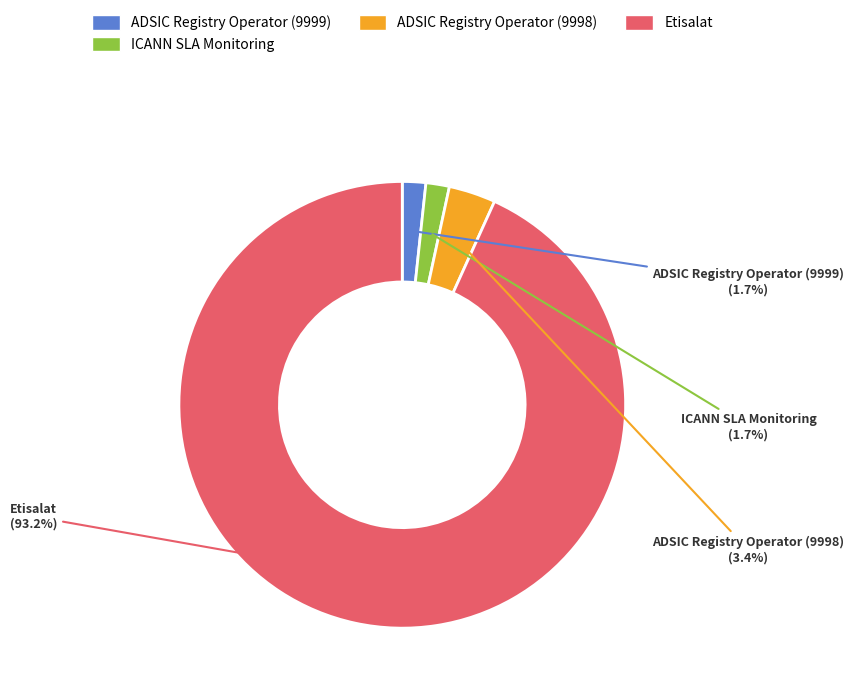

What percentage is the ICANN SLA Monitoring slice, to the nearest percent?

2%